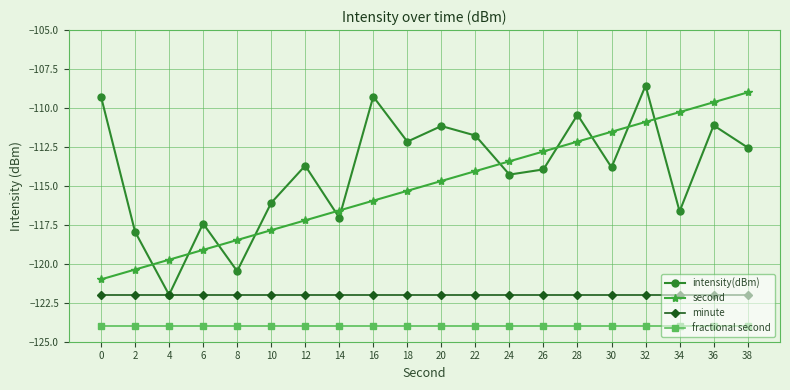

What is the difference between the highest and lowest values at 6?

6.6